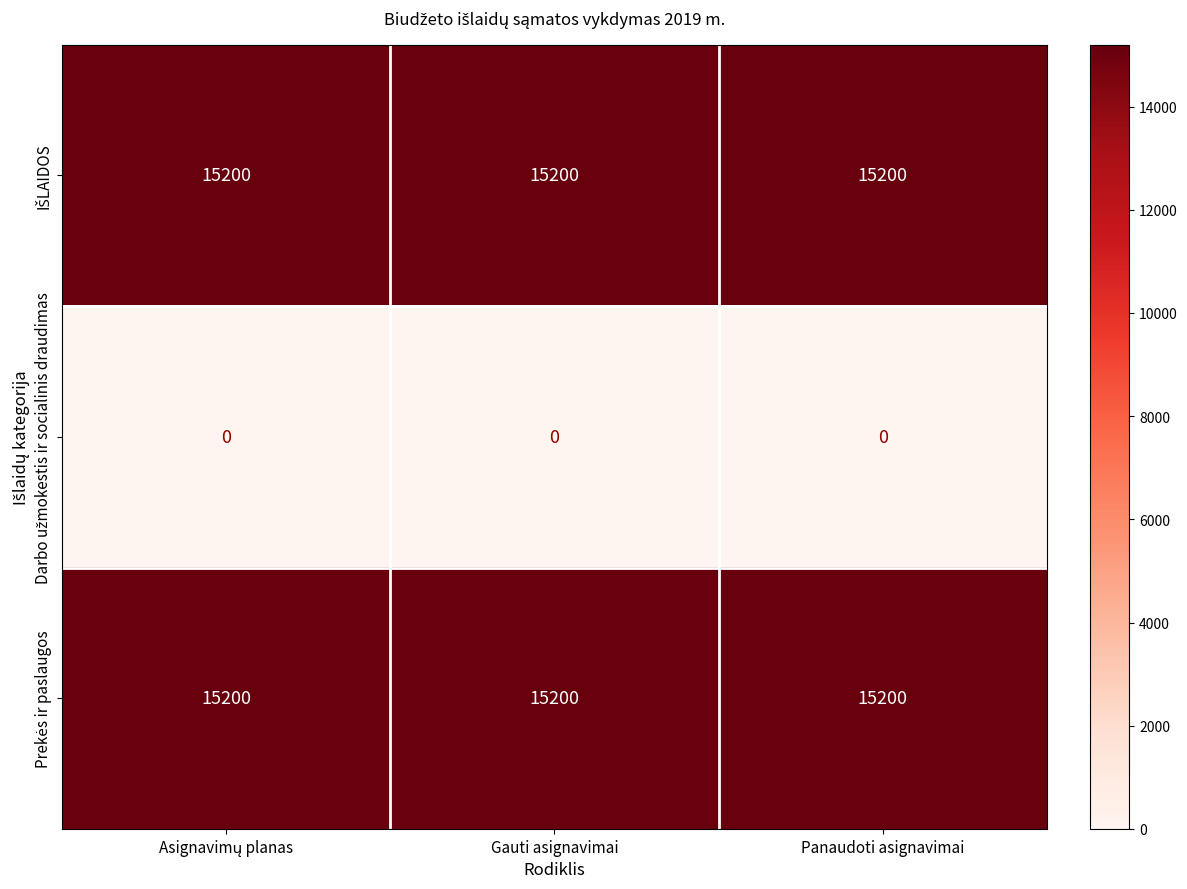

What is the difference between the highest and lowest values at Panaudoti asignavimai?

15200